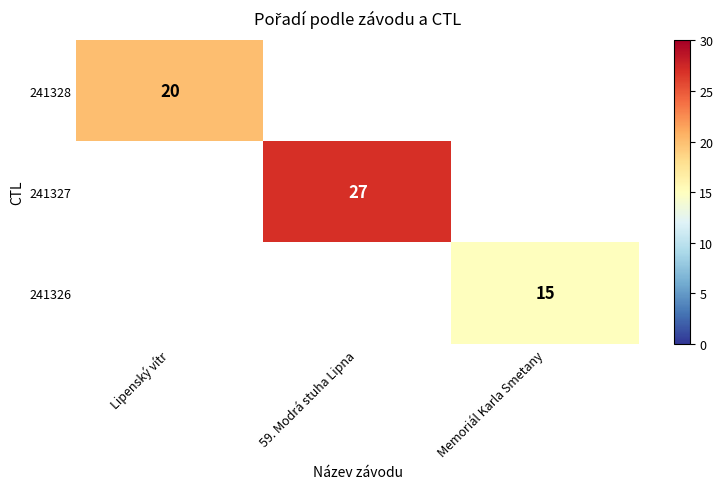

True or false: 241327 has a value of 27 at 59. Modrá stuha Lipna.

True